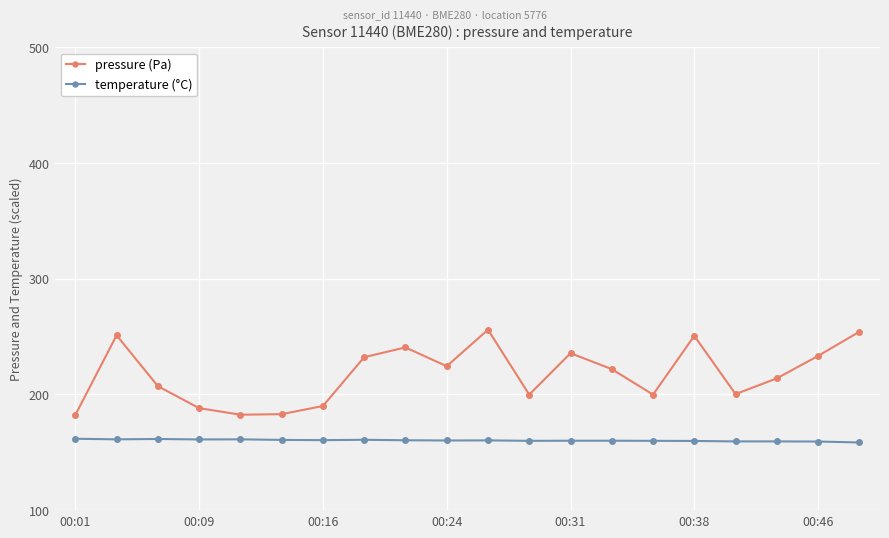

Does the chart display data point markers on the line(s)?

Yes